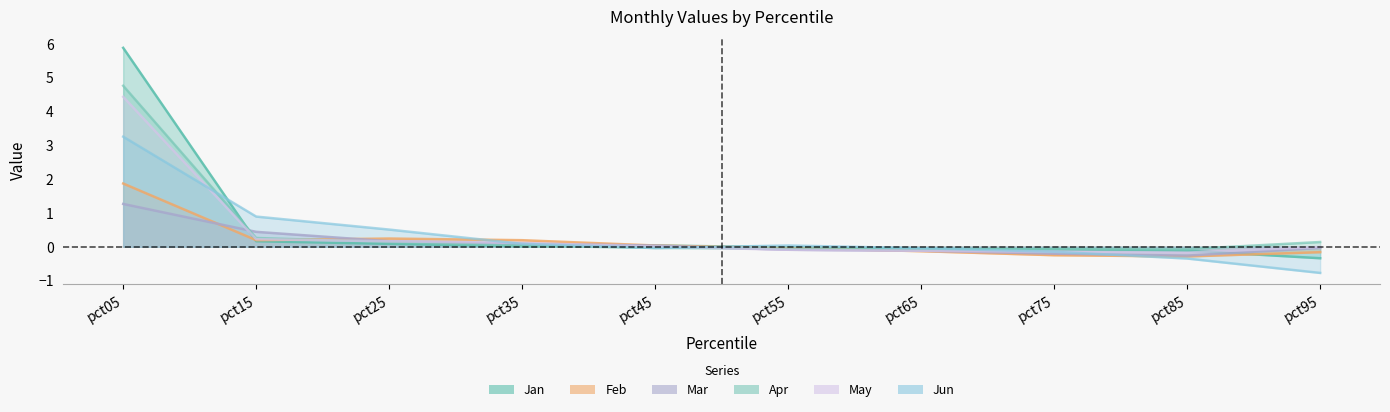

Between pct65 and pct75, which series saw the biggest shift?

Feb